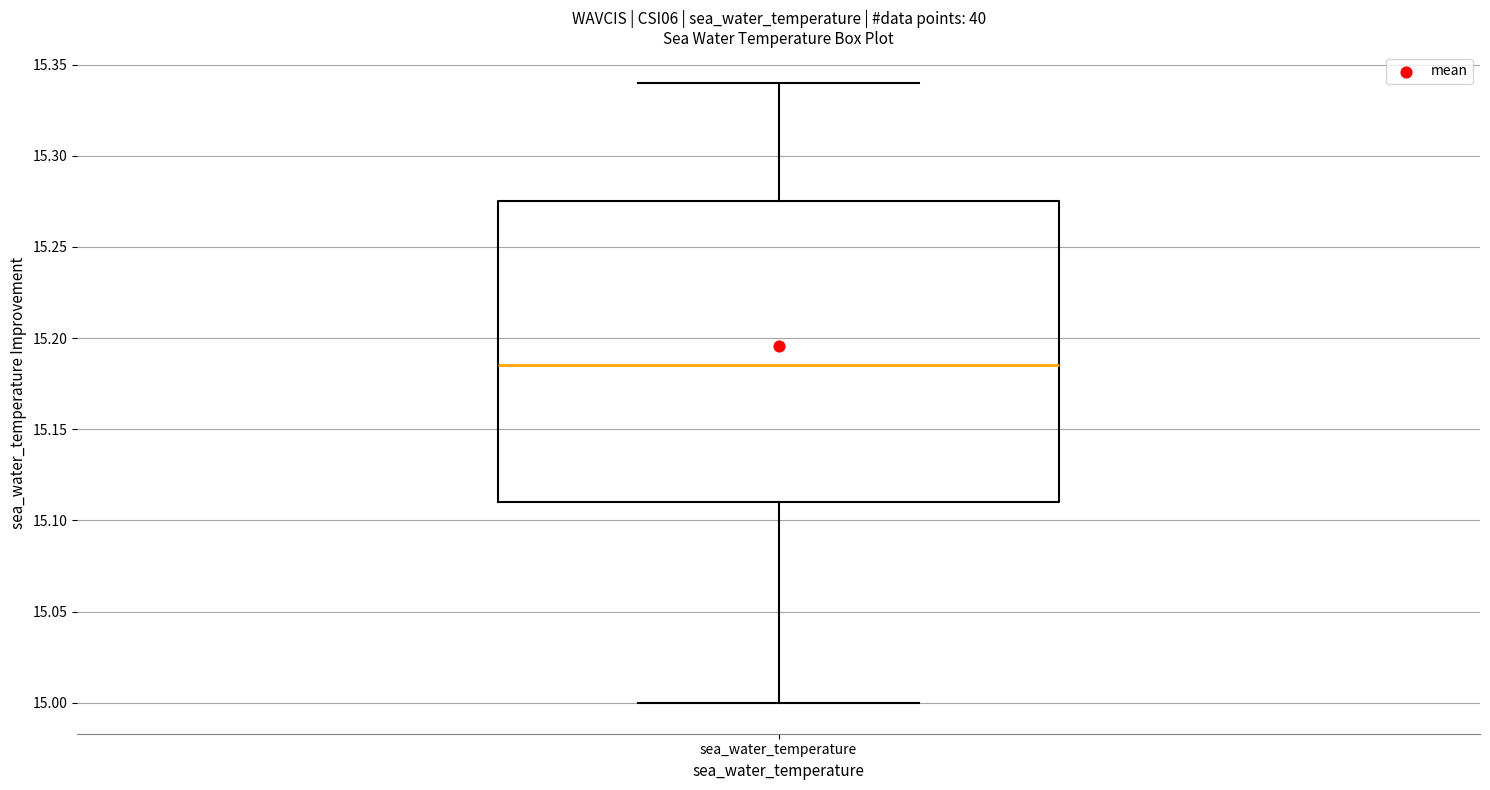

Where does the upper whisker of the box for sea_water_temperature end on the y-axis? The values are not printed on the chart, so give them approximately, as read against the axis.

15.340